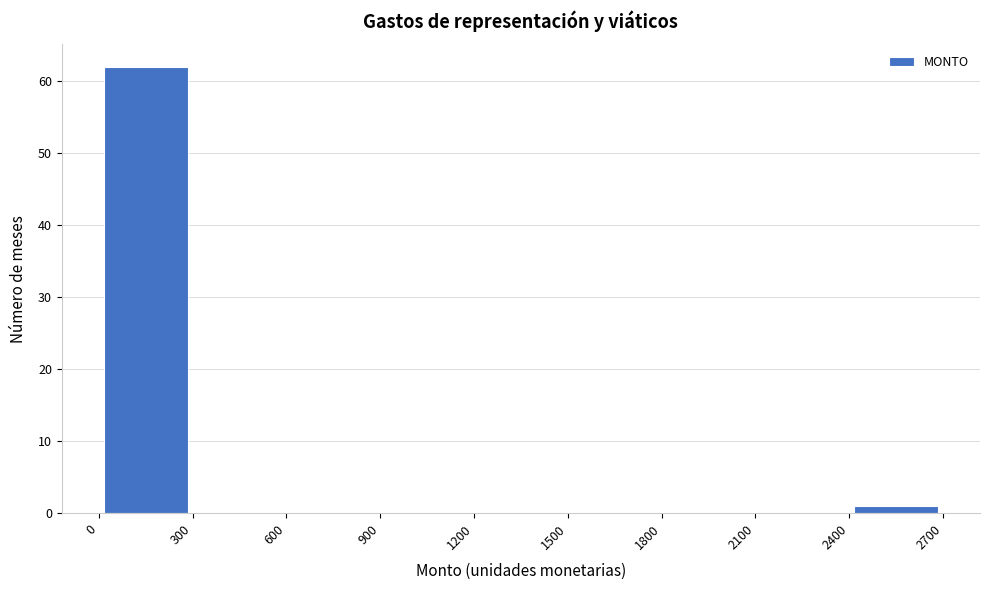

Which range on the x-axis has the tallest bar?

0 to 300